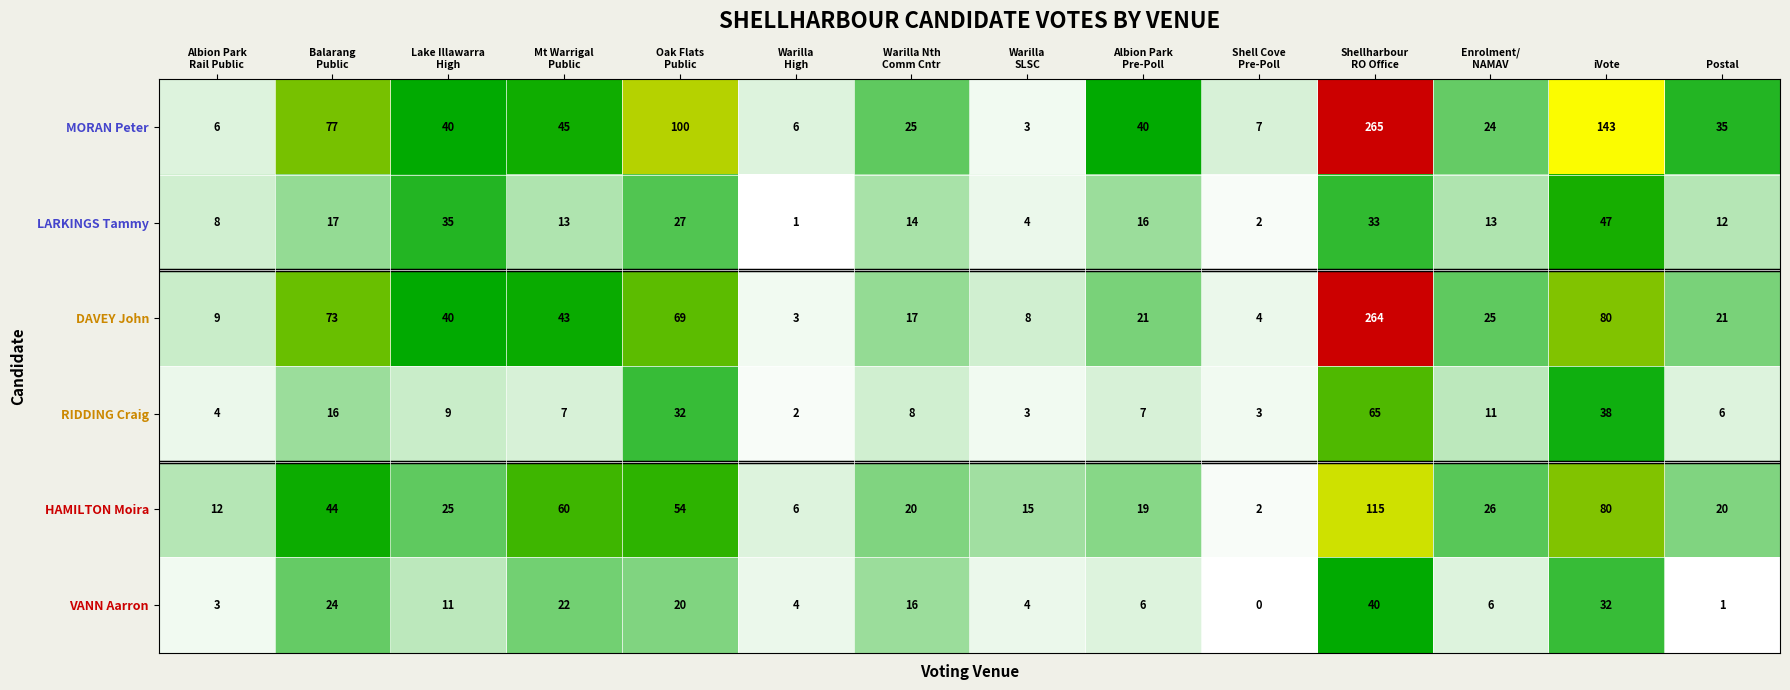

What is the maximum value for HAMILTON Moira?

115